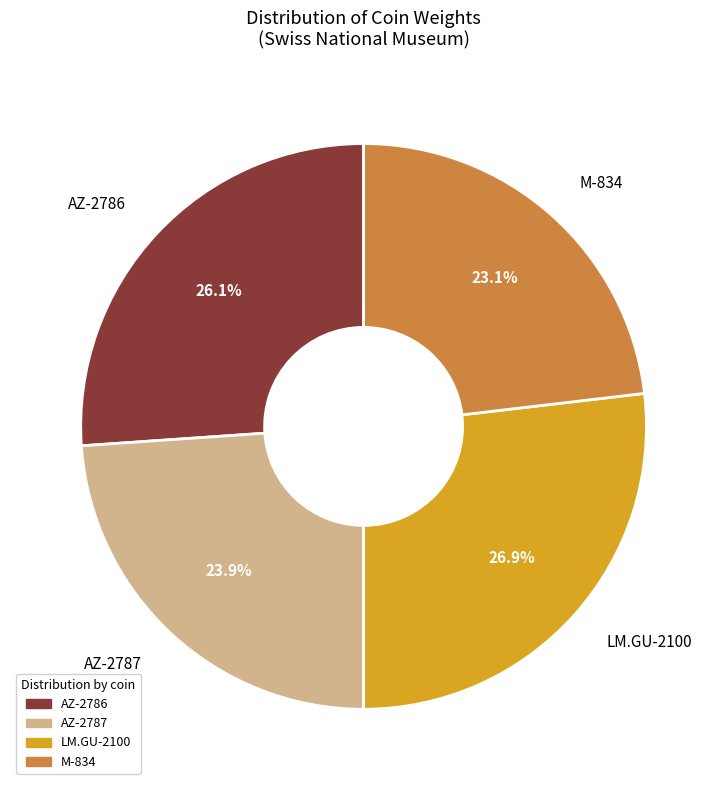

Which has a higher value, M-834 or AZ-2786?

AZ-2786